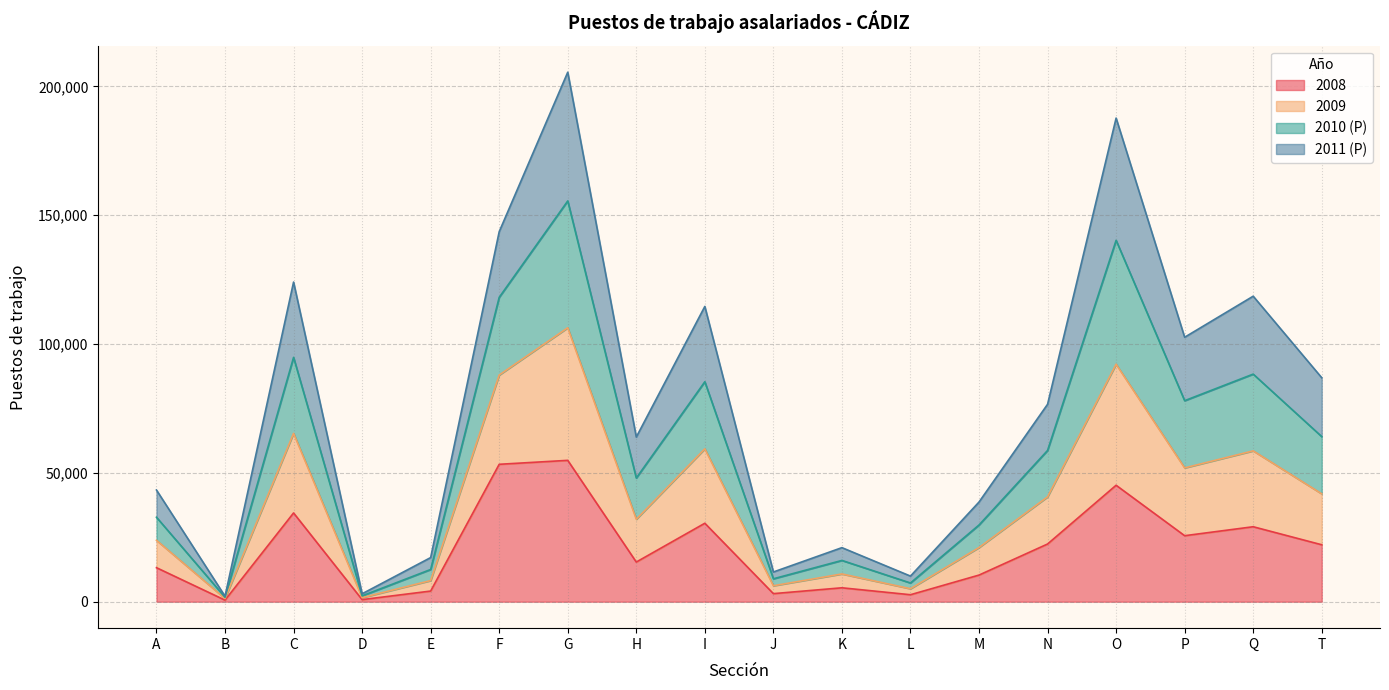

Between B and P, which series saw the biggest shift?

2009